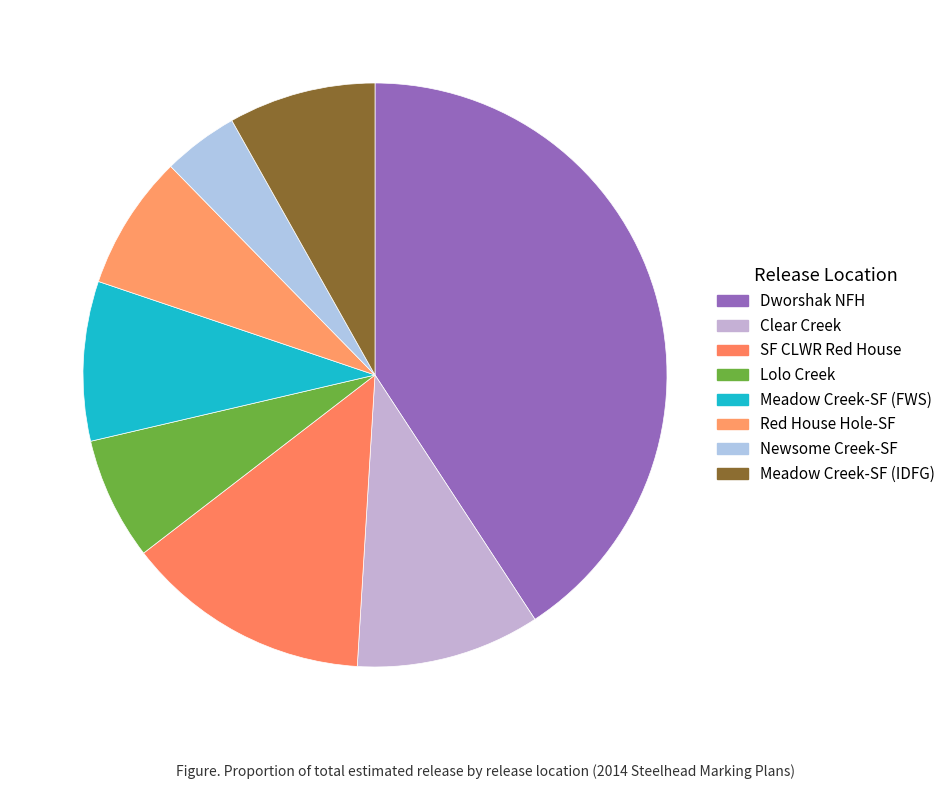

How many slices are in this pie chart?

8